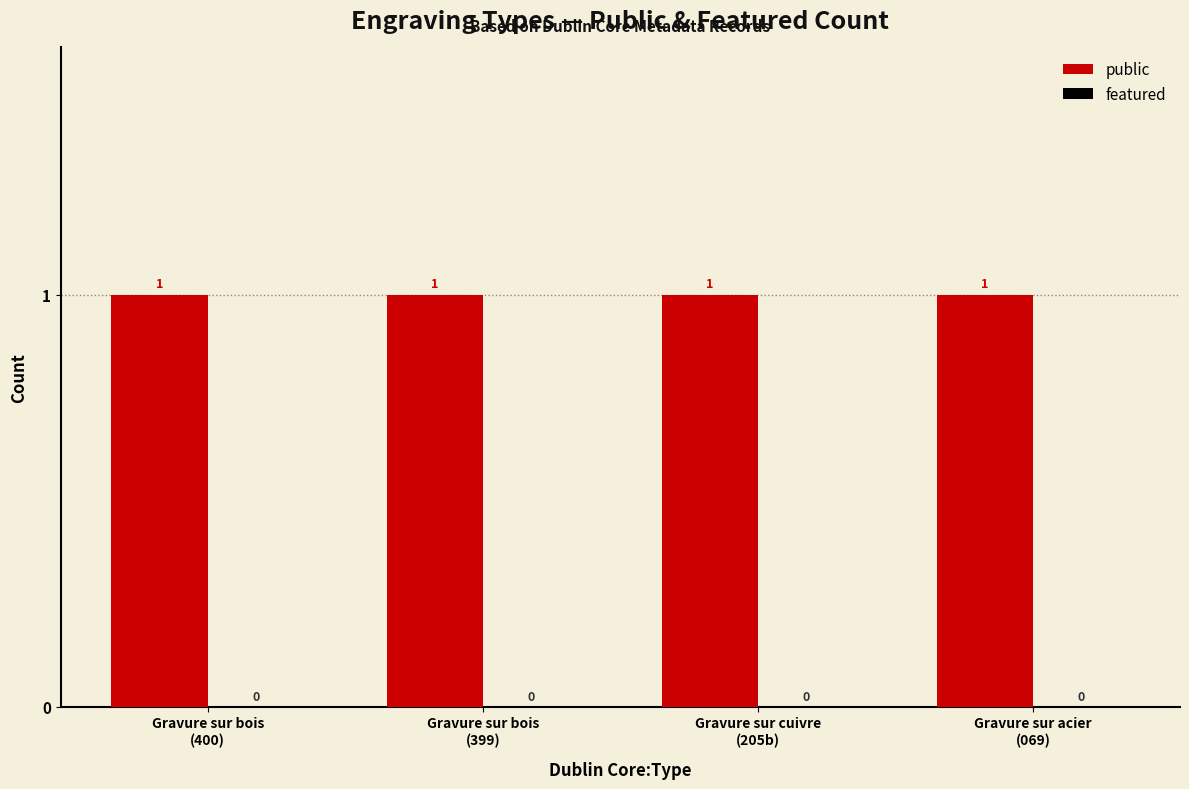

Between Gravure sur cuivre
(205b) and Gravure sur bois
(400), which is larger?

Gravure sur cuivre
(205b)